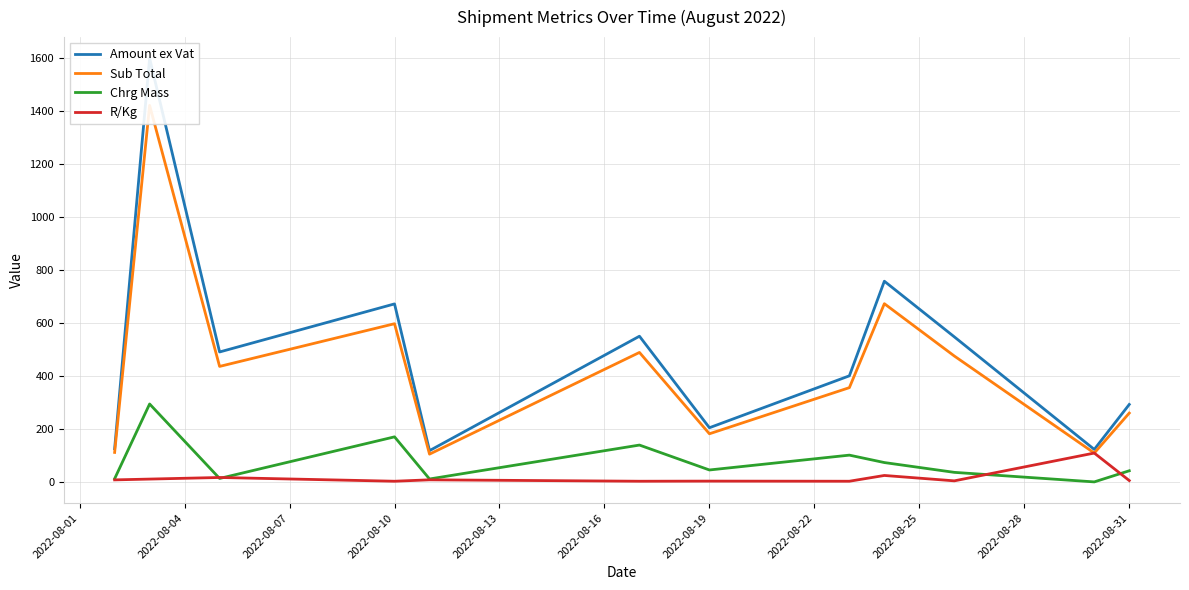

Reading left to right, transcribe all the data shown in this chart.

Amount ex Vat: 126.3	1599.5	491.3	672.7	119.0	550.7	205.4	401.3	758.3	548.3	123.6	293.2
Sub Total: 112.2	1421.8	436.8	597.9	105.8	489.5	182.6	356.7	673.4	476.0	109.8	260.7
Chrg Mass: 13.0	295.0	14.0	171.0	12.0	140.0	46.0	102.0	74.0	37.0	1.0	43.0
R/Kg: 8.6	11.7	17.7	3.5	8.8	3.5	4.0	3.5	25.3	5.0	109.8	6.1